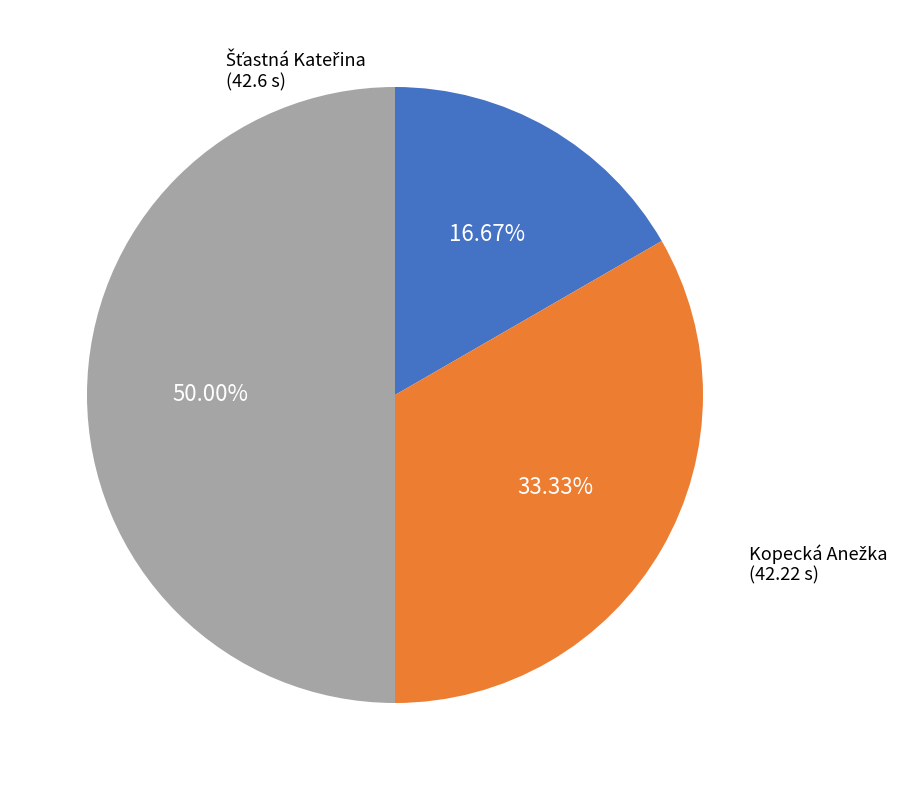

Which slice is the largest?

Maršálková Eliška